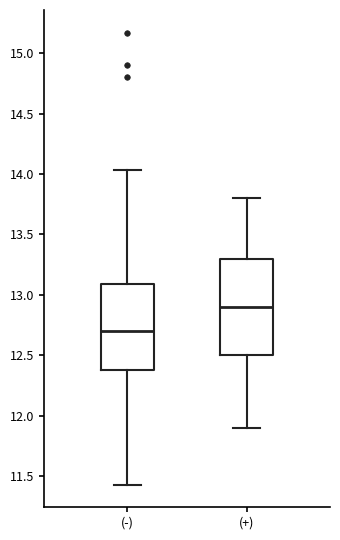

Which box's median line is the highest?

(+)